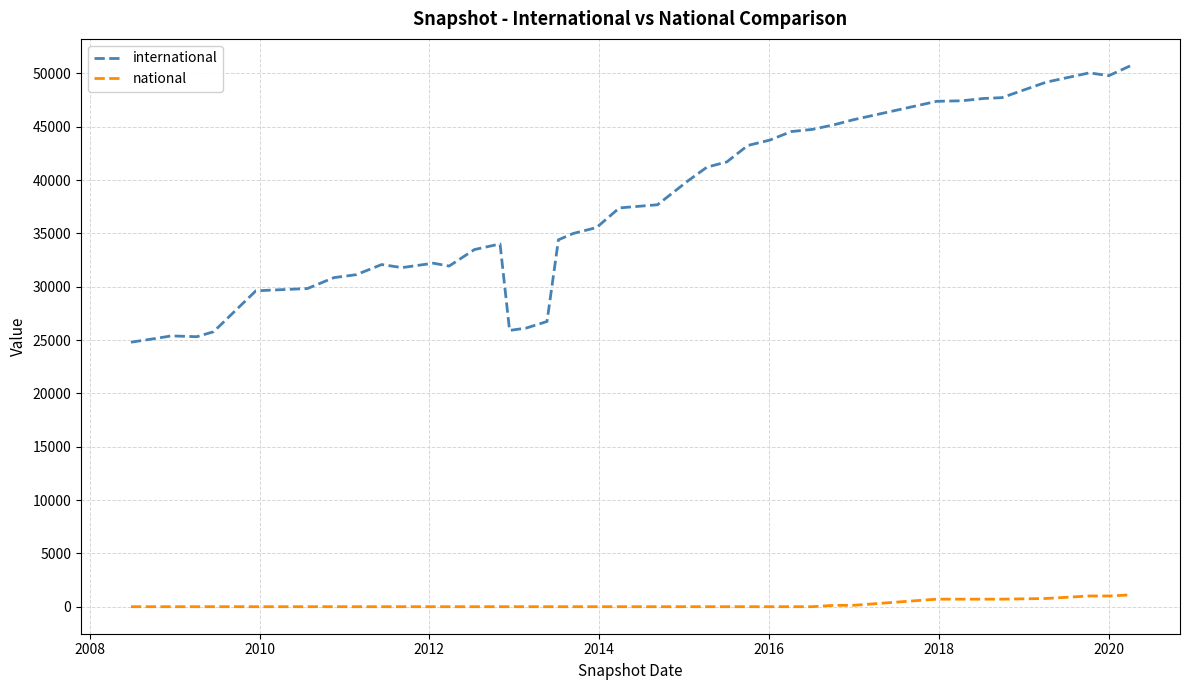

True or false: international and national intersect in this chart.

False